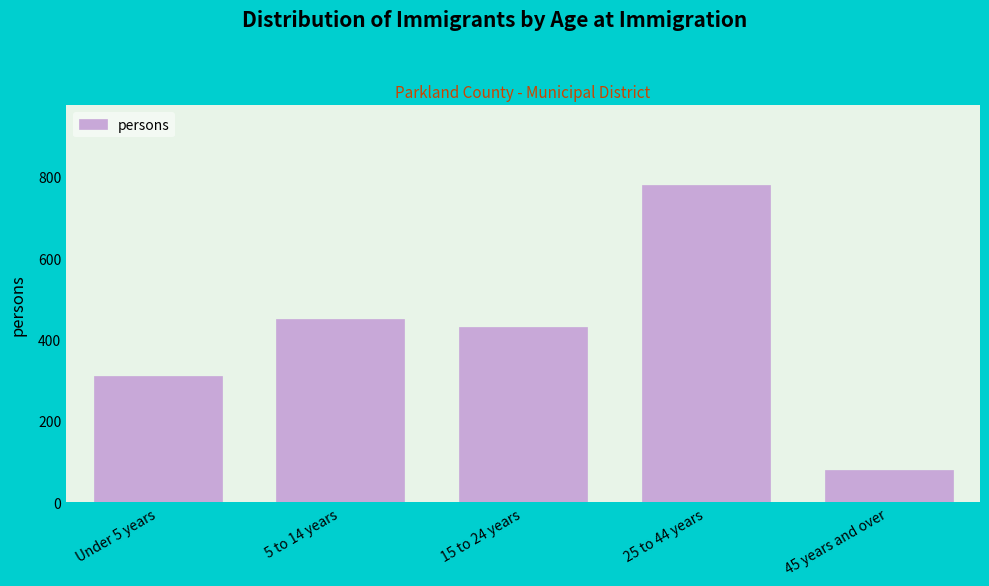

Reading left to right, extract all data points from this chart.

Under 5 years=310	5 to 14 years=450	15 to 24 years=430	25 to 44 years=780	45 years and over=80